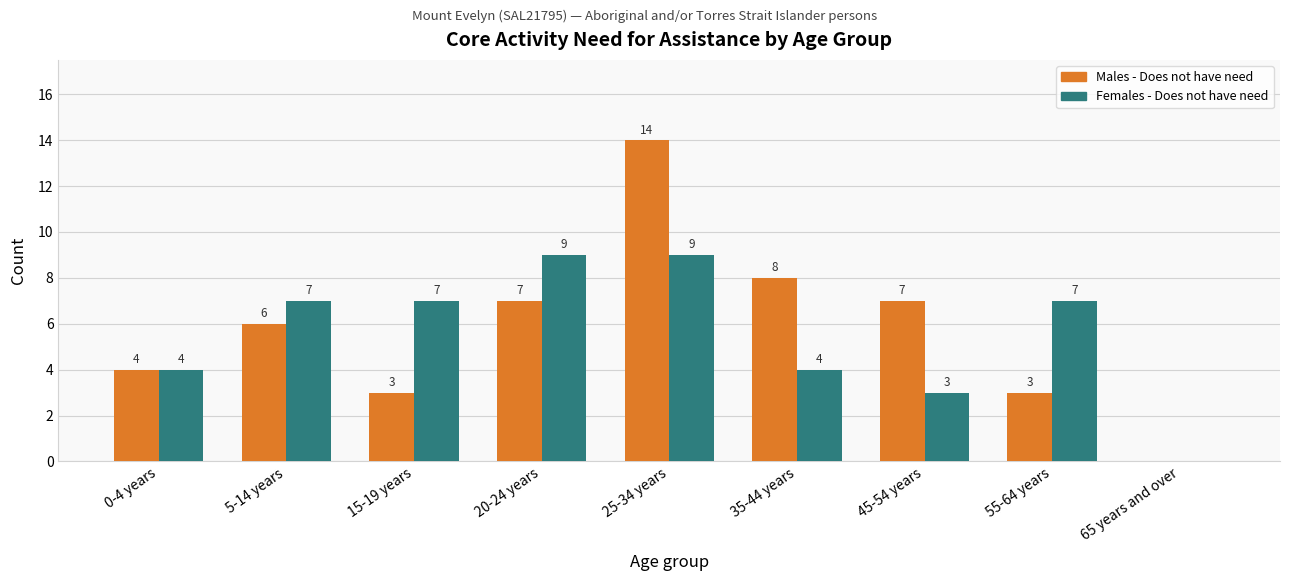

What is the greatest value displayed?

14